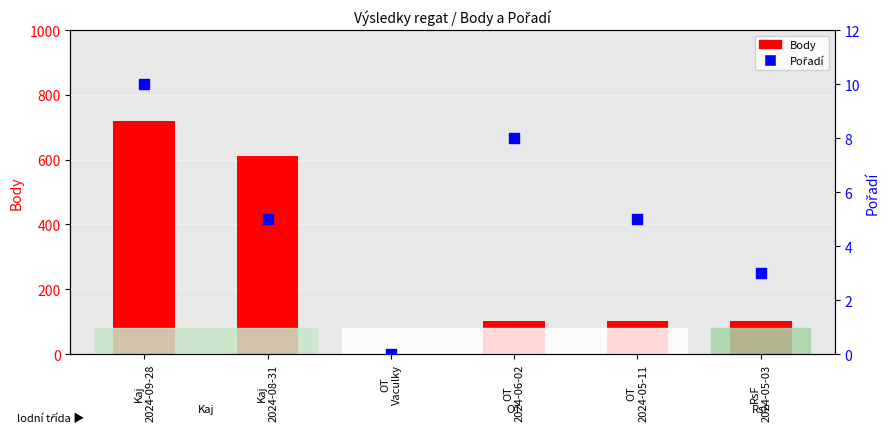

Which series has the widest spread of Y values?

Body